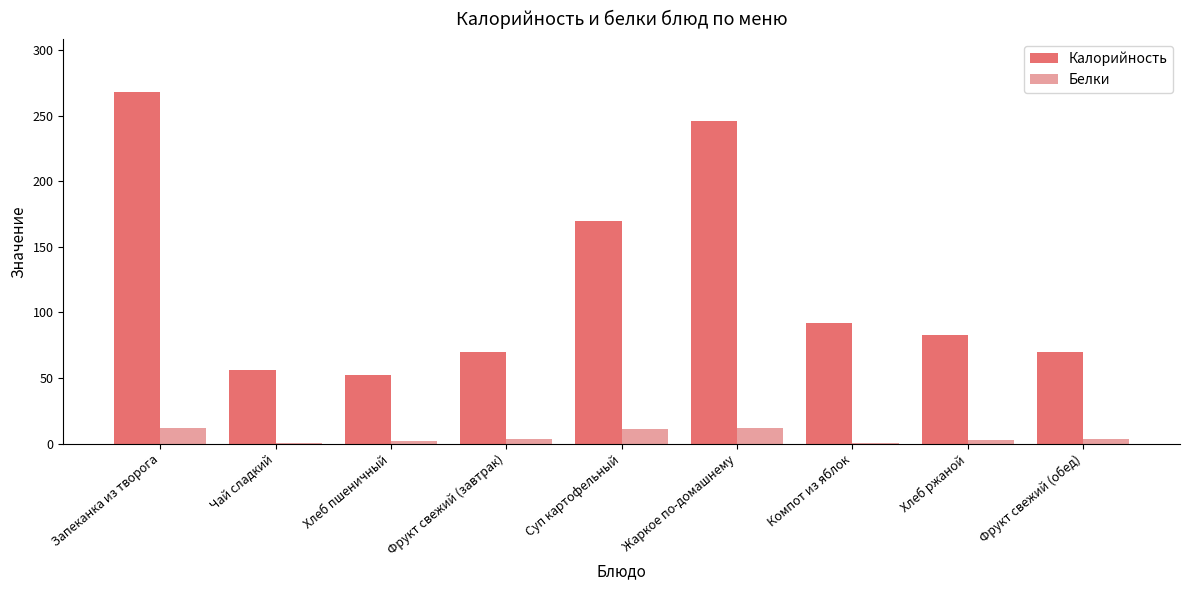

Count the number of data series in this chart.

2